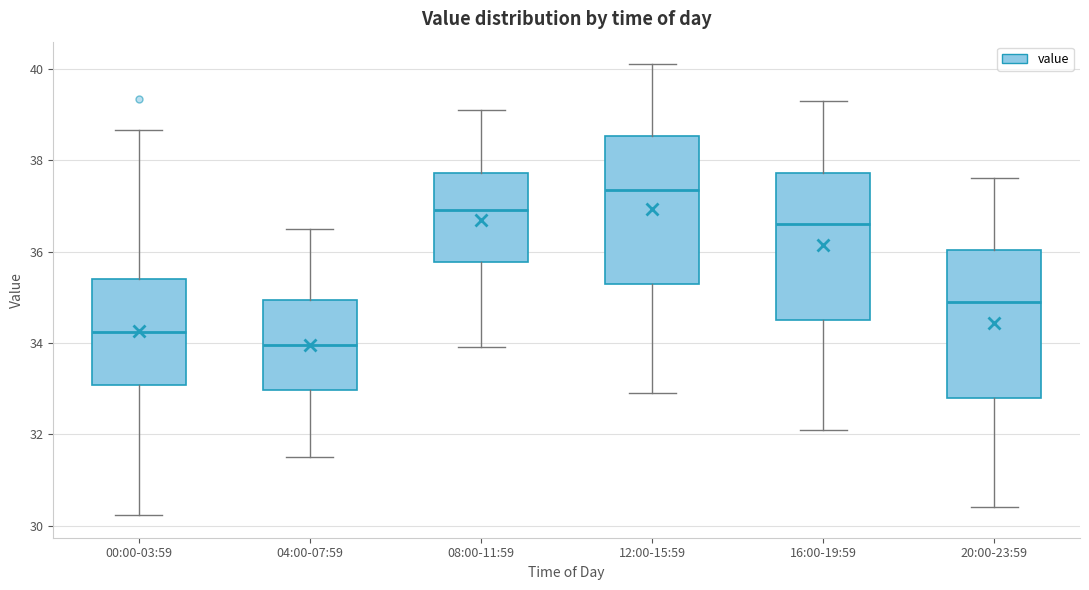

Reading left to right, transcribe this box plot: for each box, give where its median line is, the range the box spans, and where its two whiskers end, as read against the y-axis. The values are not printed on the chart, so give them approximately, as read against the axis.

00:00-03:59: median 34.2, box 33.0 to 35.4, whiskers 30.2 to 38.6
04:00-07:59: median 34.0, box 33.0 to 35.0, whiskers 31.6 to 36.6
08:00-11:59: median 37.0, box 35.8 to 37.8, whiskers 34.0 to 39.2
12:00-15:59: median 37.4, box 35.4 to 38.6, whiskers 33.0 to 40.2
16:00-19:59: median 36.6, box 34.6 to 37.8, whiskers 32.2 to 39.4
20:00-23:59: median 35.0, box 32.8 to 36.0, whiskers 30.4 to 37.6